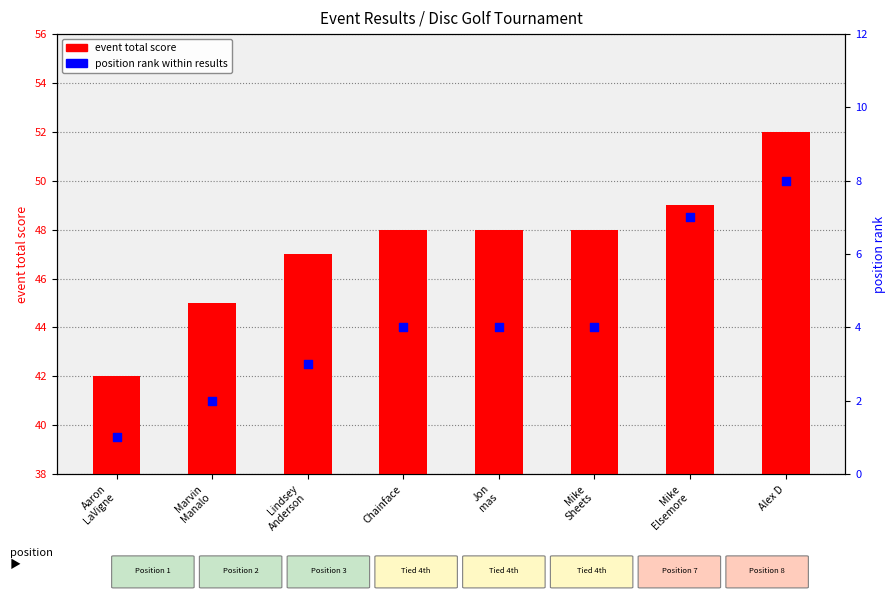

Which series contains the highest Y value?

event total score